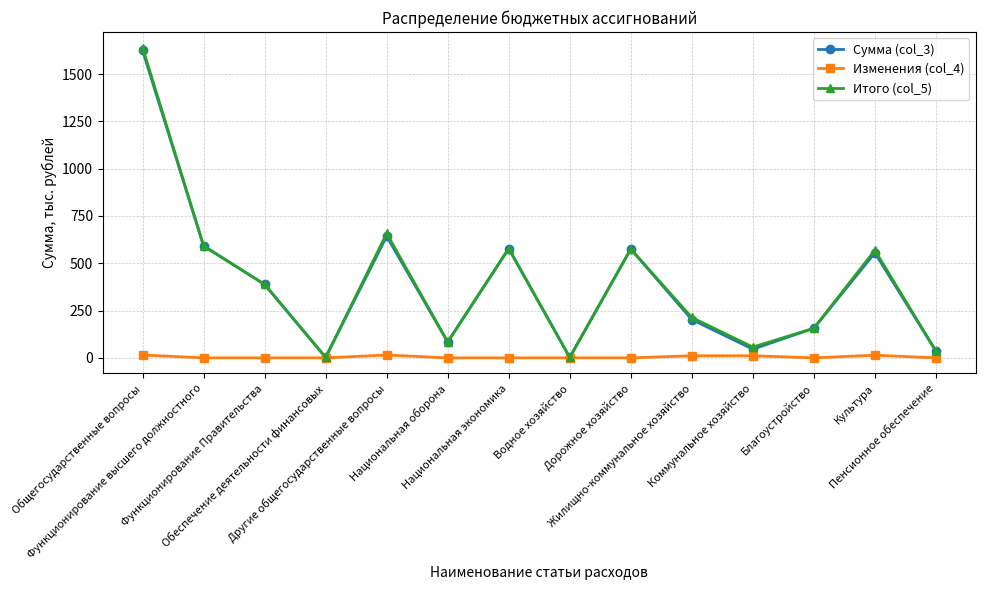

What is the highest value of the Сумма (col_3) series?

1625.2